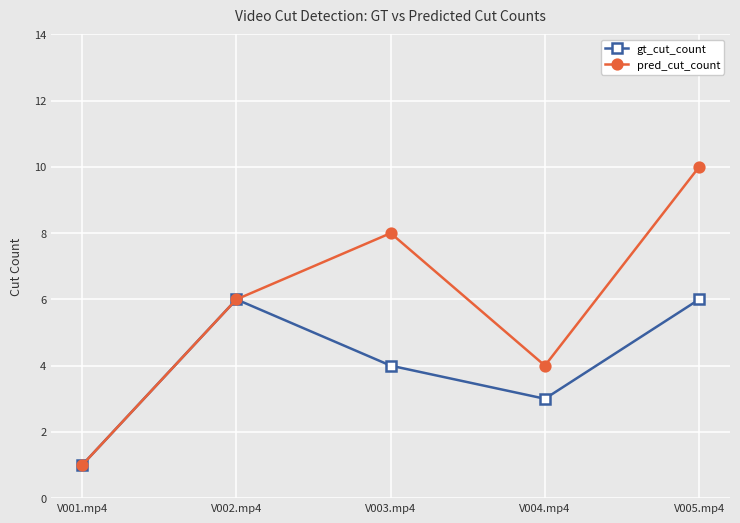

Which series has the largest total across all categories?

pred_cut_count